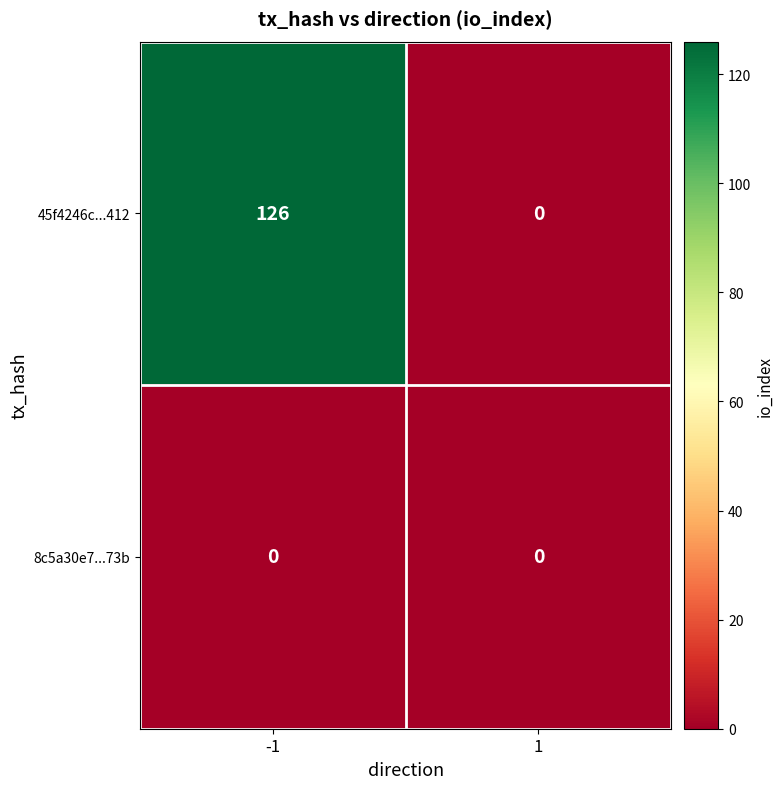

Rank the series by their average value, from lowest to highest.

8c5a30e7...73b, 45f4246c...412